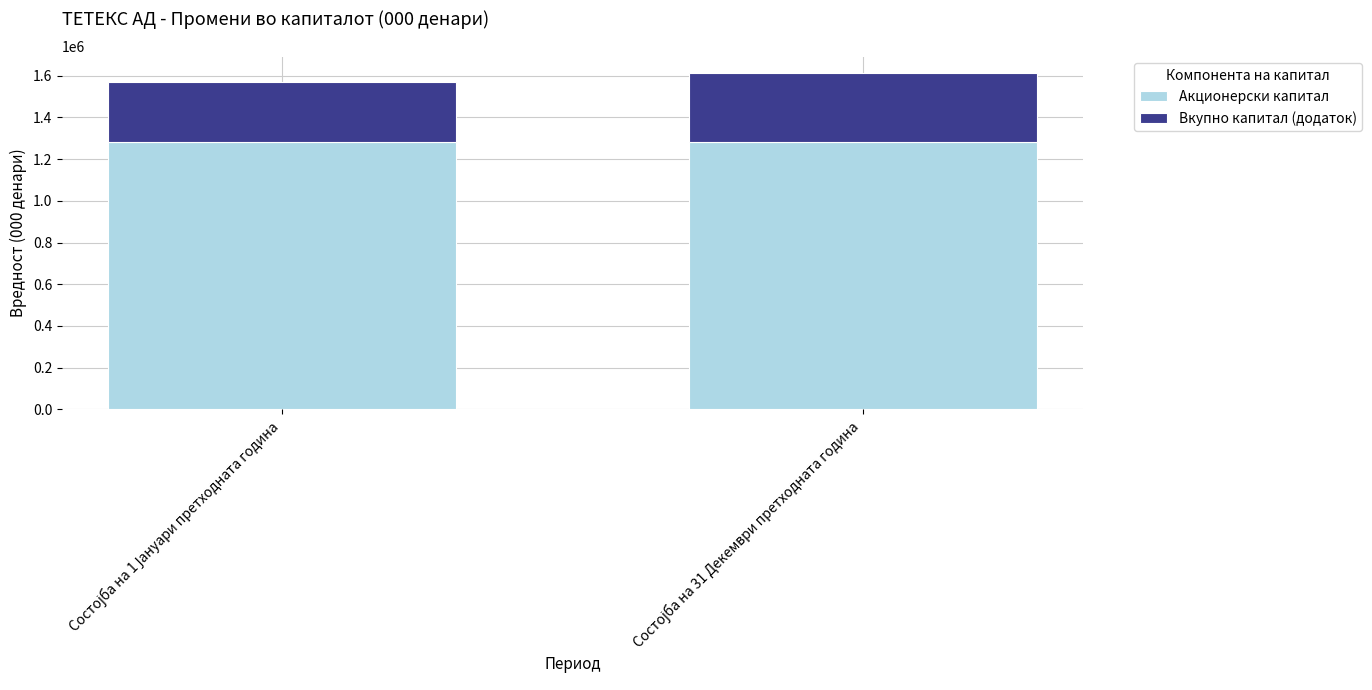

What is the sum of all Акционерски капитал values?

2563960